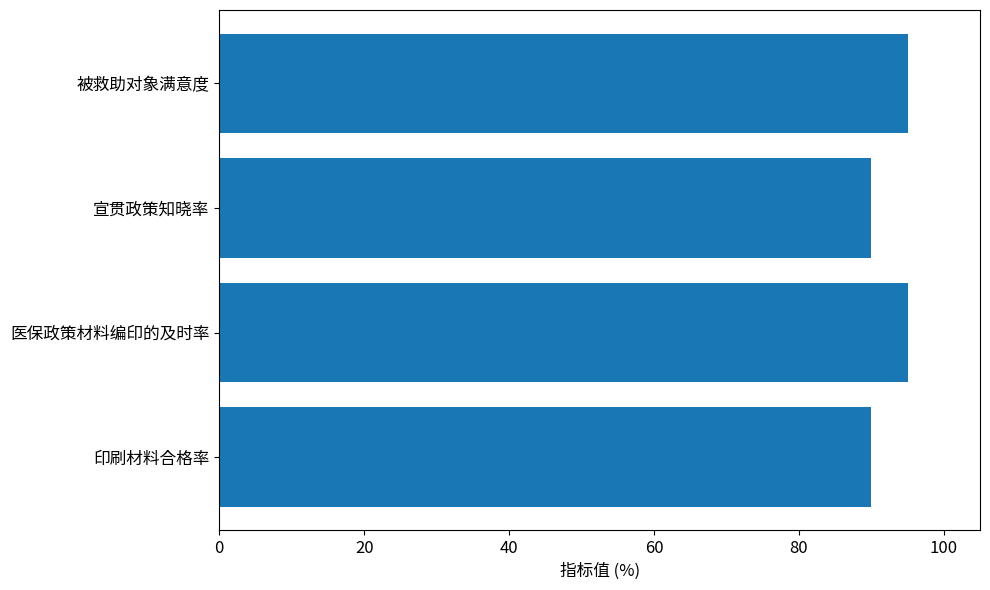

Reading bottom to top, transcribe all the data shown in this chart.

印刷材料合格率=90	医保政策材料编印的及时率=95	宣贯政策知晓率=90	被救助对象满意度=95